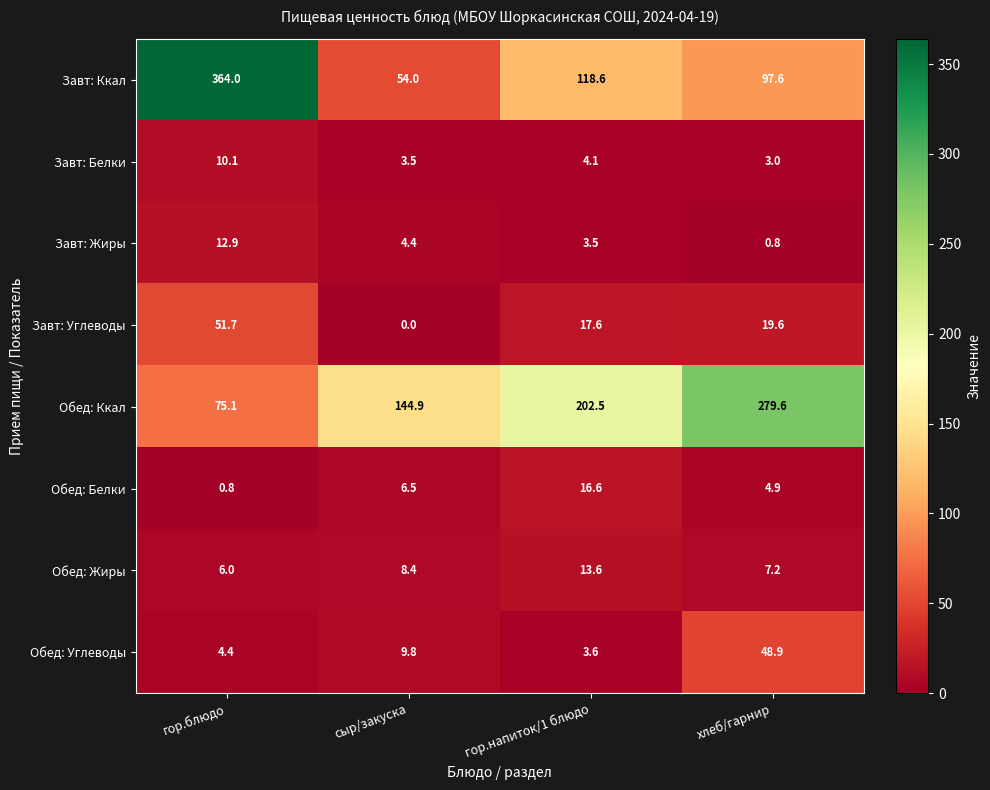

At which label does Обед: Углеводы first exceed 9?

сыр/закуска